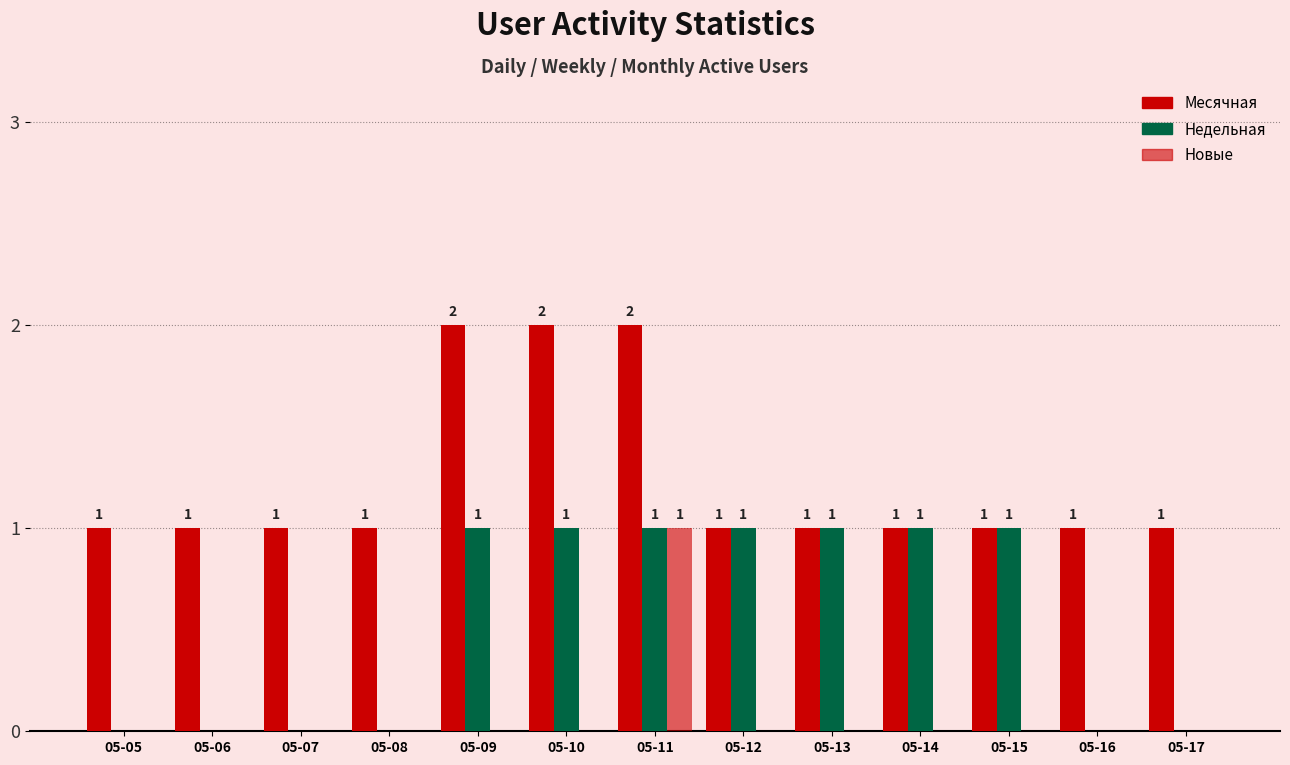

What is the difference between the Недельная values at 05-14 and 05-05?

1